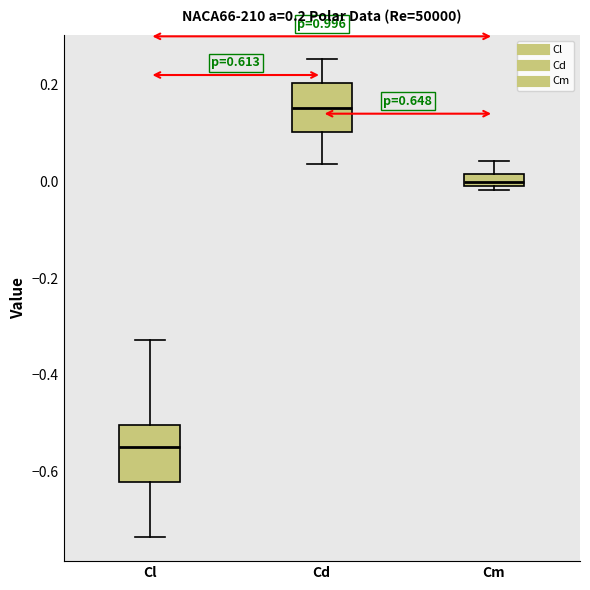

Which box has the highest median line?

Cd